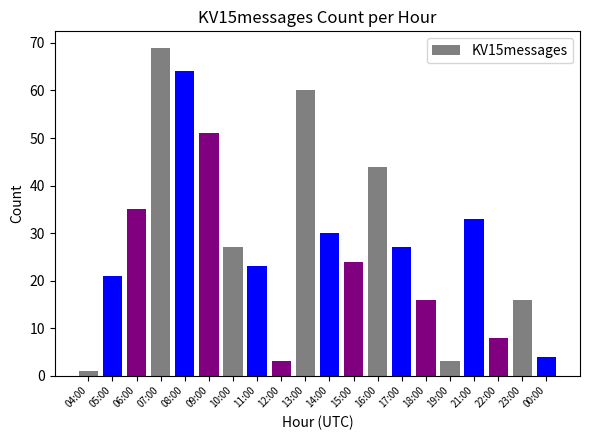

What is the difference between the maximum and second lowest values?

66